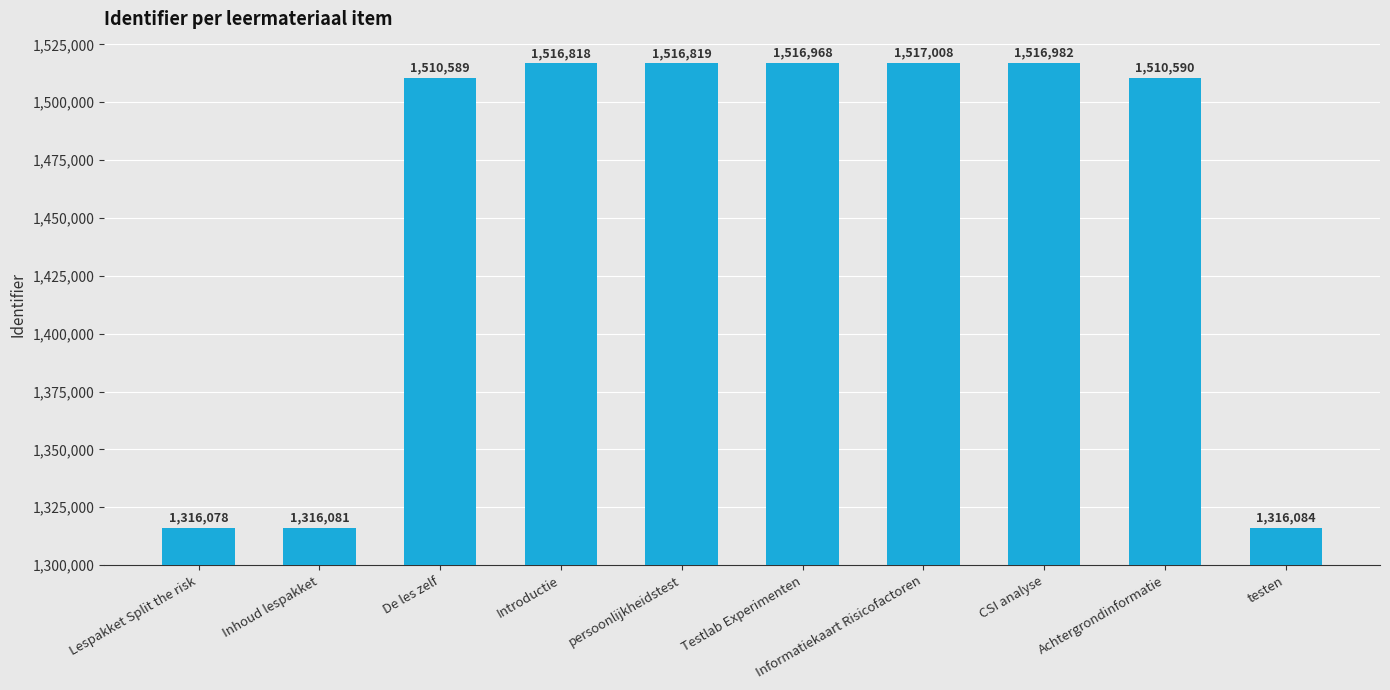

What is the greatest value displayed?

1517008